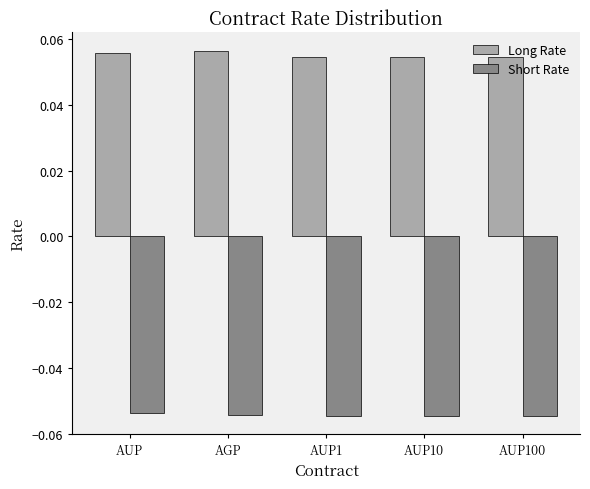

Is the value of Long Rate at AUP100 greater than the value of Short Rate at AGP?

Yes